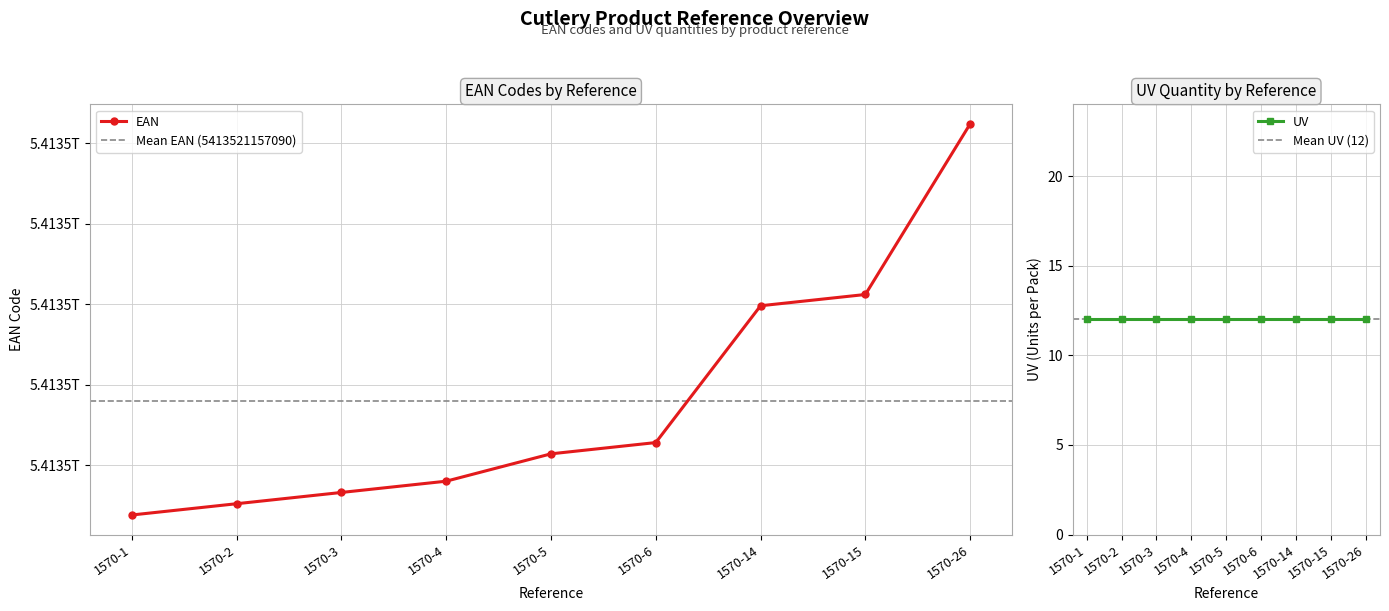

Where does the EAN series first go above 5413521157057?

1570-6